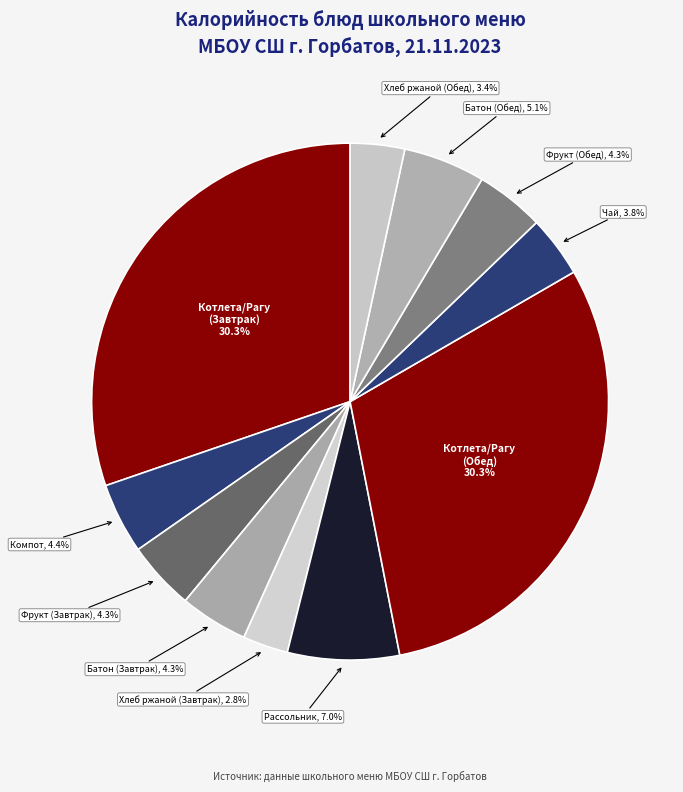

Does any single category account for the majority?

No